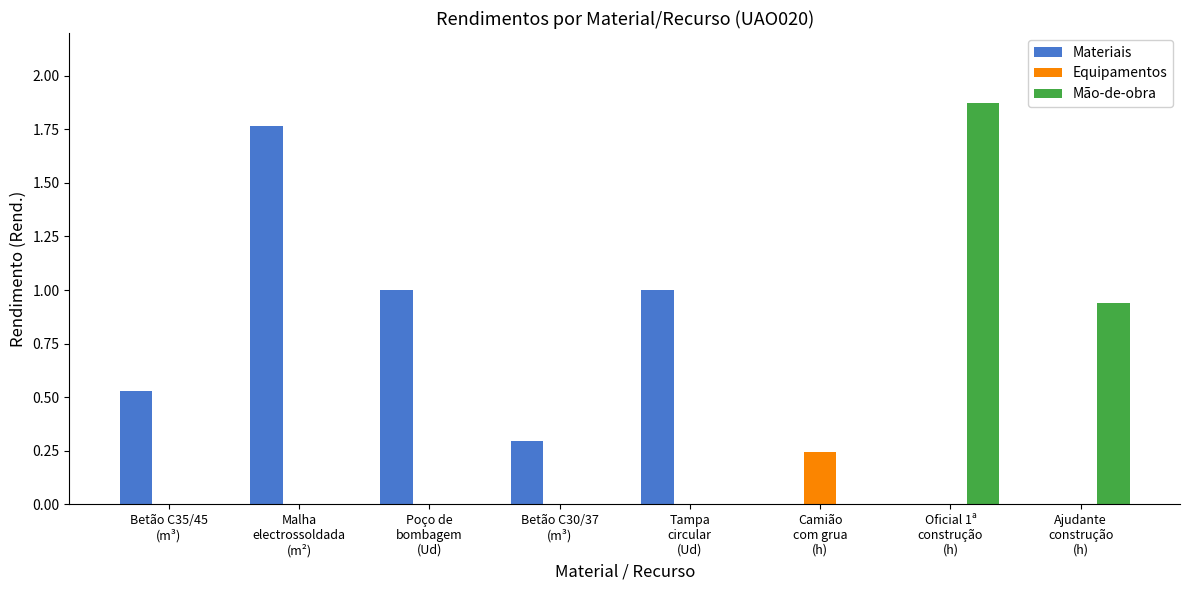

Which series has the largest total across all categories?

Materiais